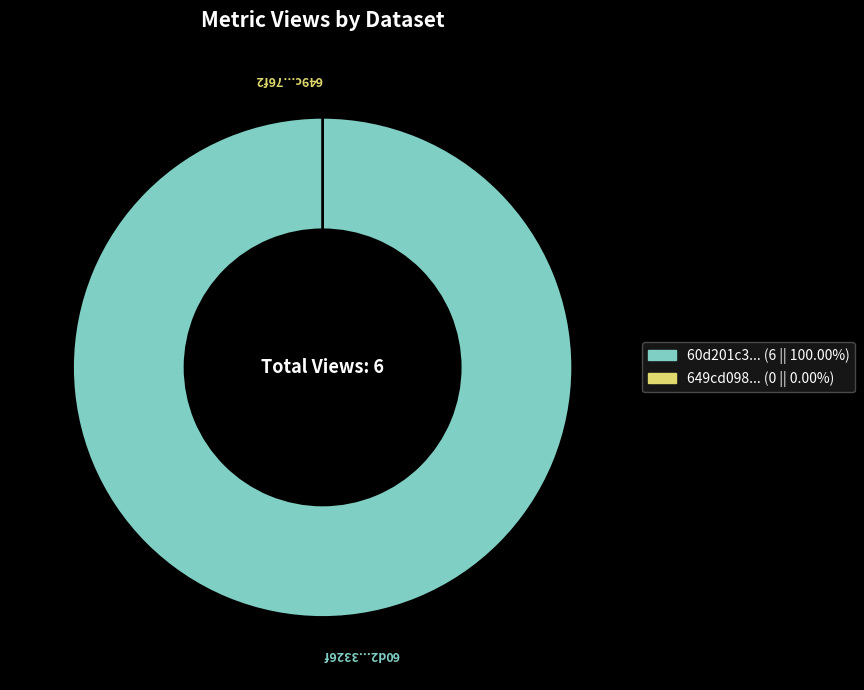

To the nearest percent, what is the average slice percentage?

50%